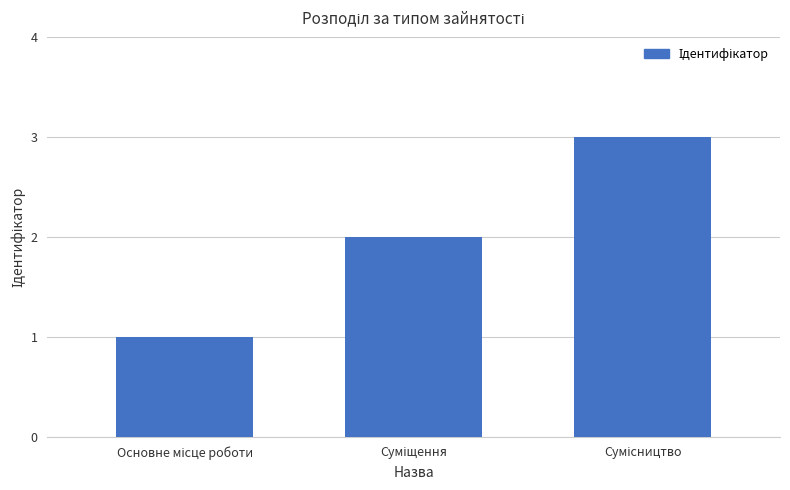

What is the difference between the second highest and minimum values?

1